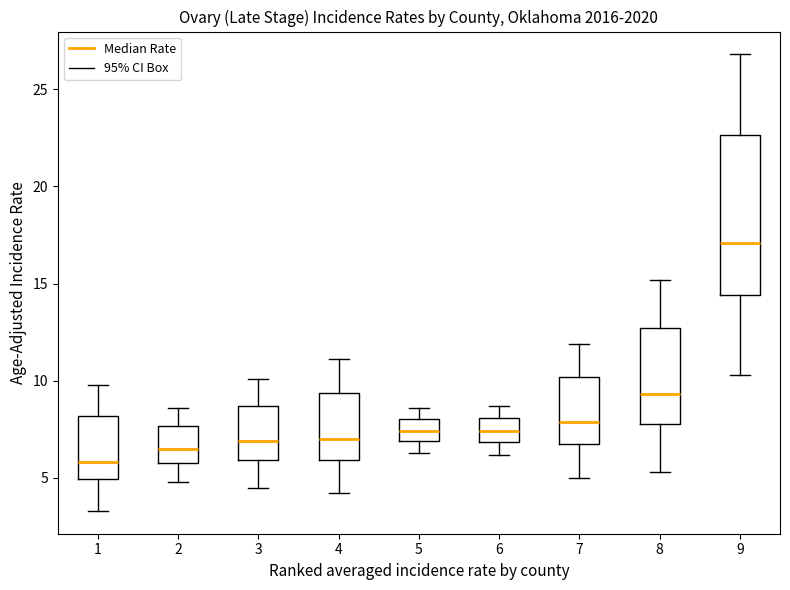

Which box's median line is the lowest?

1